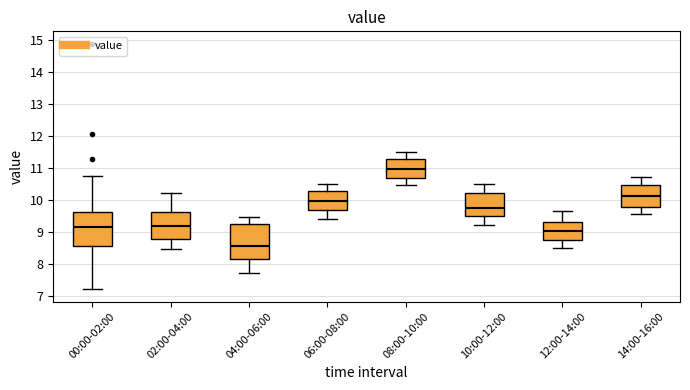

Which box's median line is the highest?

08:00-10:00